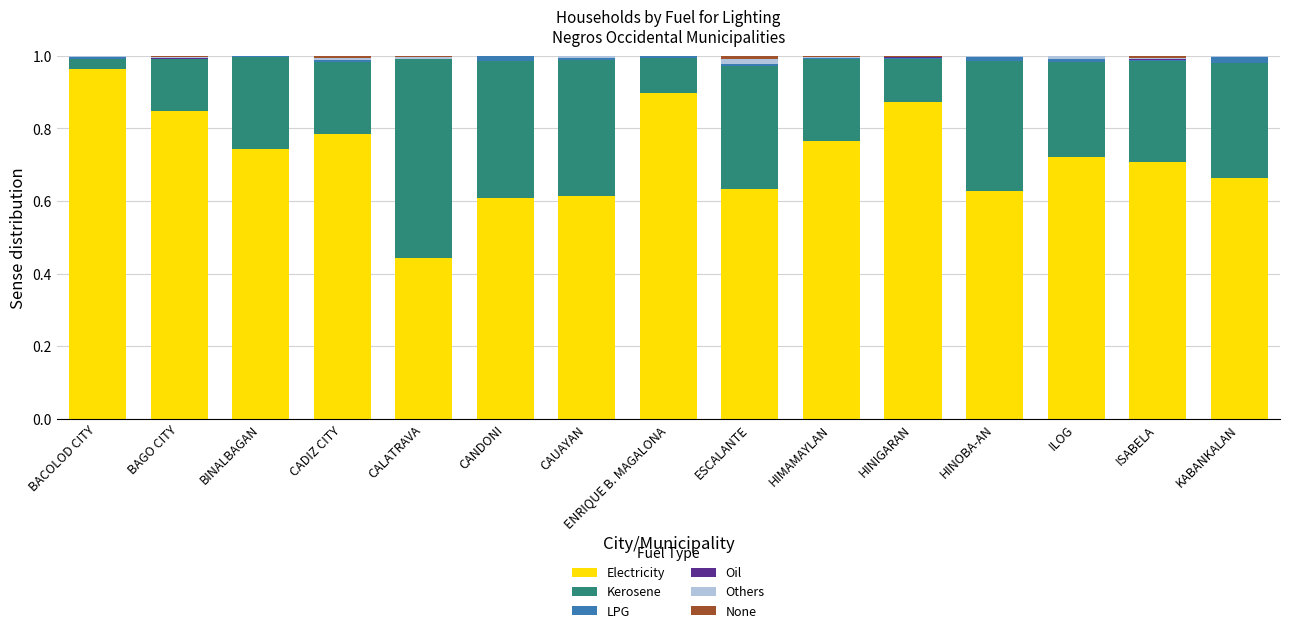

Is it true that Electricity equals 0.7 at BACOLOD CITY?

False